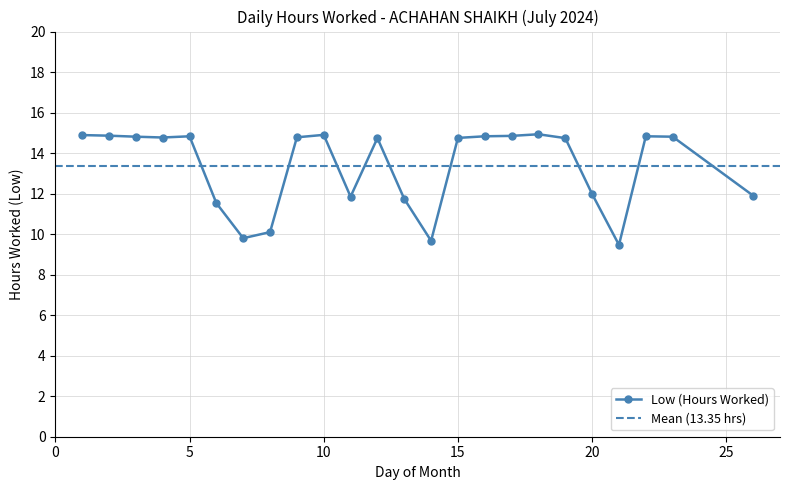

Reading left to right, list all the values displayed in this chart.

14.9	14.9	14.8	14.8	14.8	11.5	9.8	10.1	14.8	14.9	11.8	14.7	11.7	9.7	14.8	14.8	14.8	14.9	14.7	12.0	9.5	14.8	14.8	11.9